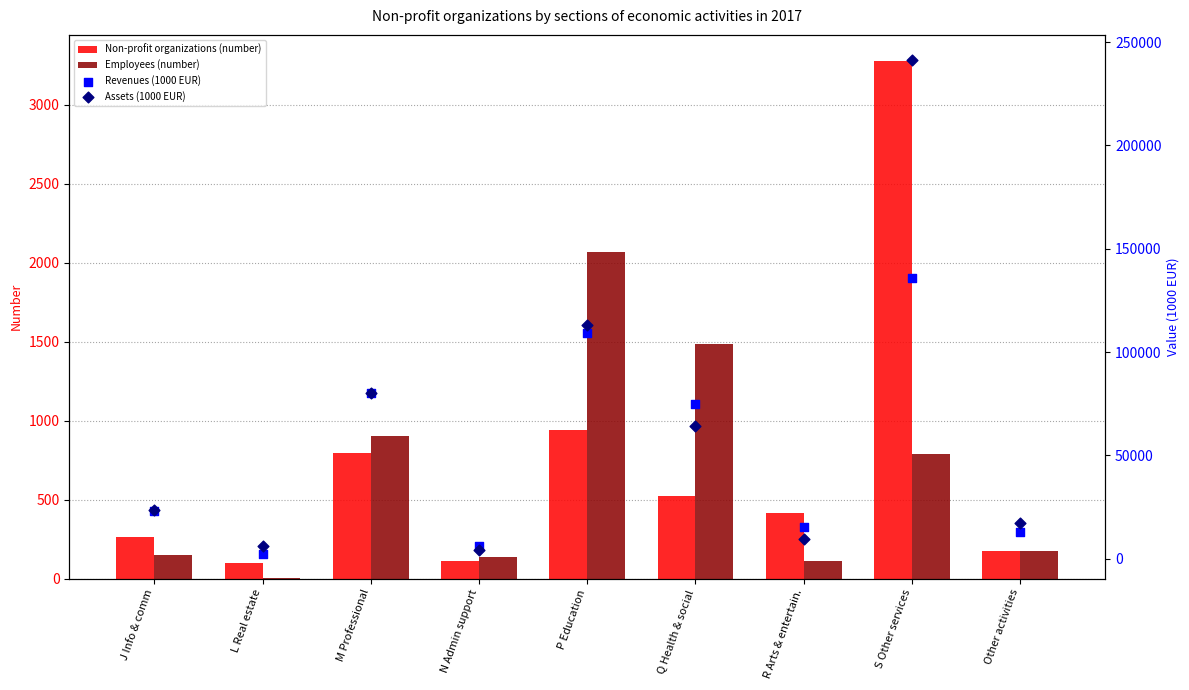

Which series has the widest spread of Y values?

Assets (1000 EUR)